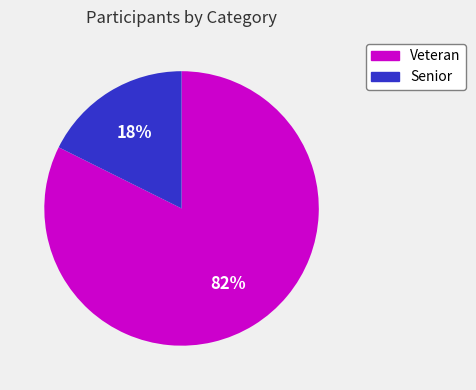

To the nearest percent, what is the average slice percentage?

50%